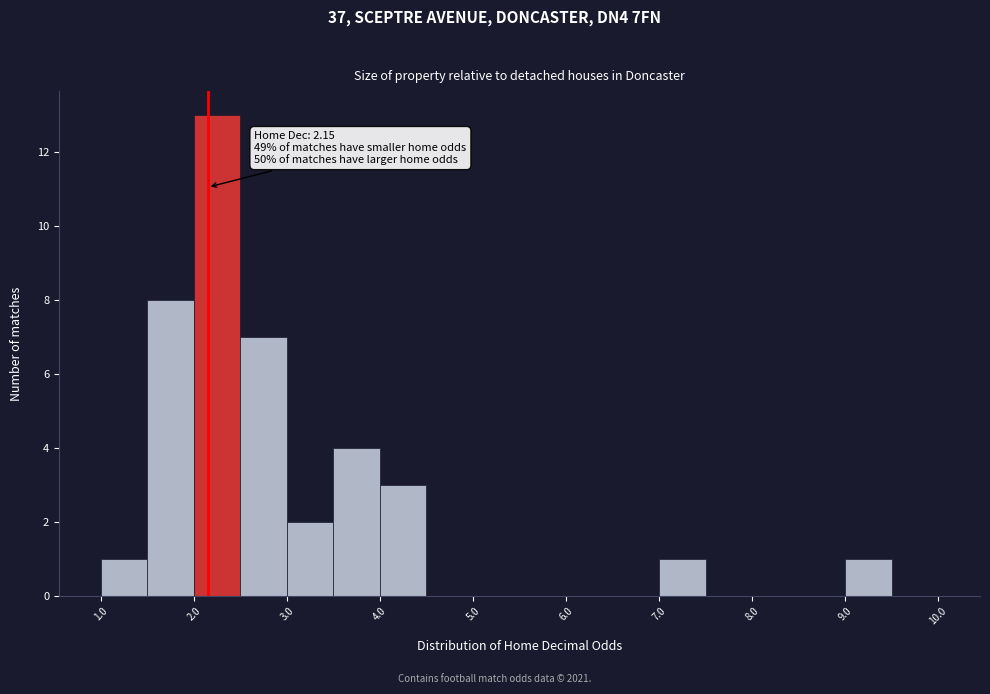

Which range on the x-axis has the tallest bar?

2.0 to 2.5